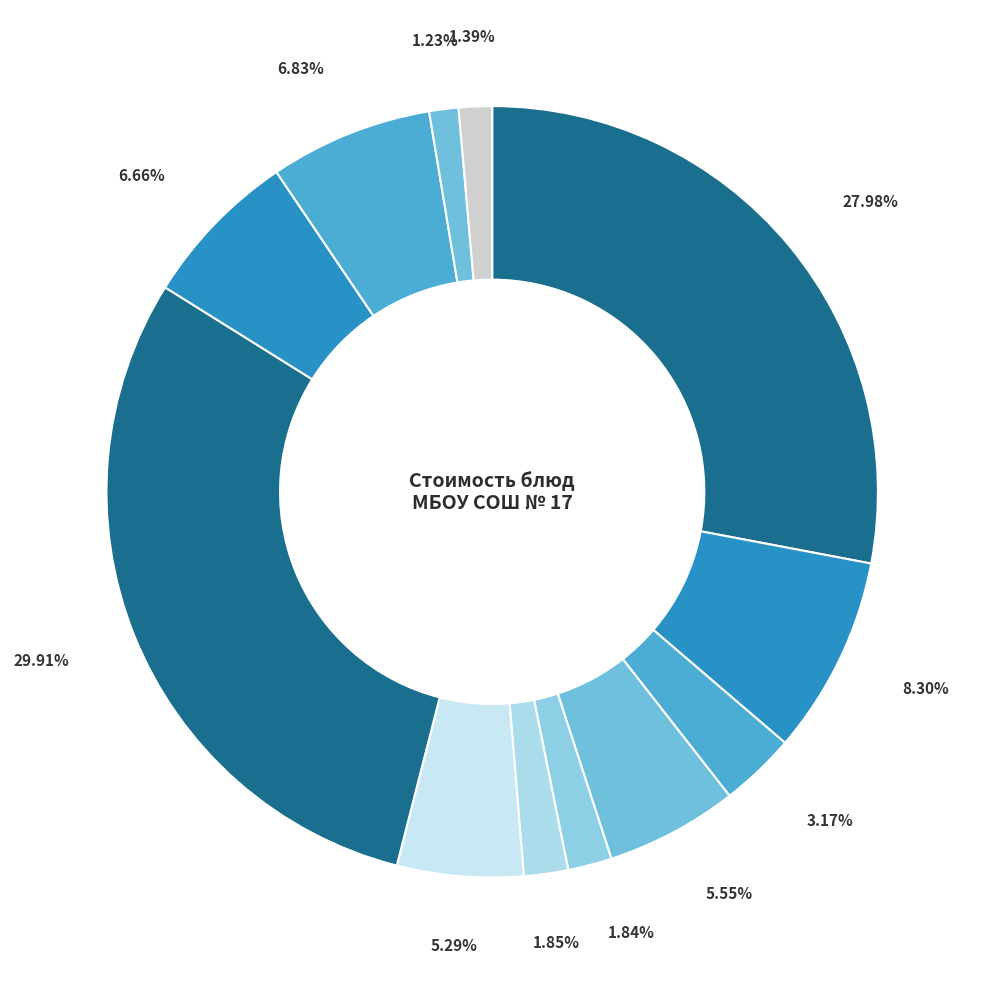

Count the number of slices in the pie.

12